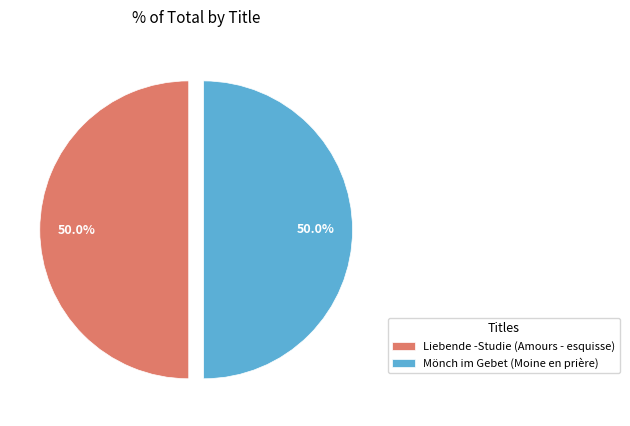

Approximately how many times larger is the value at Liebende -Studie (Amours - esquisse) compared to Mönch im Gebet (Moine en prière)?

1.0